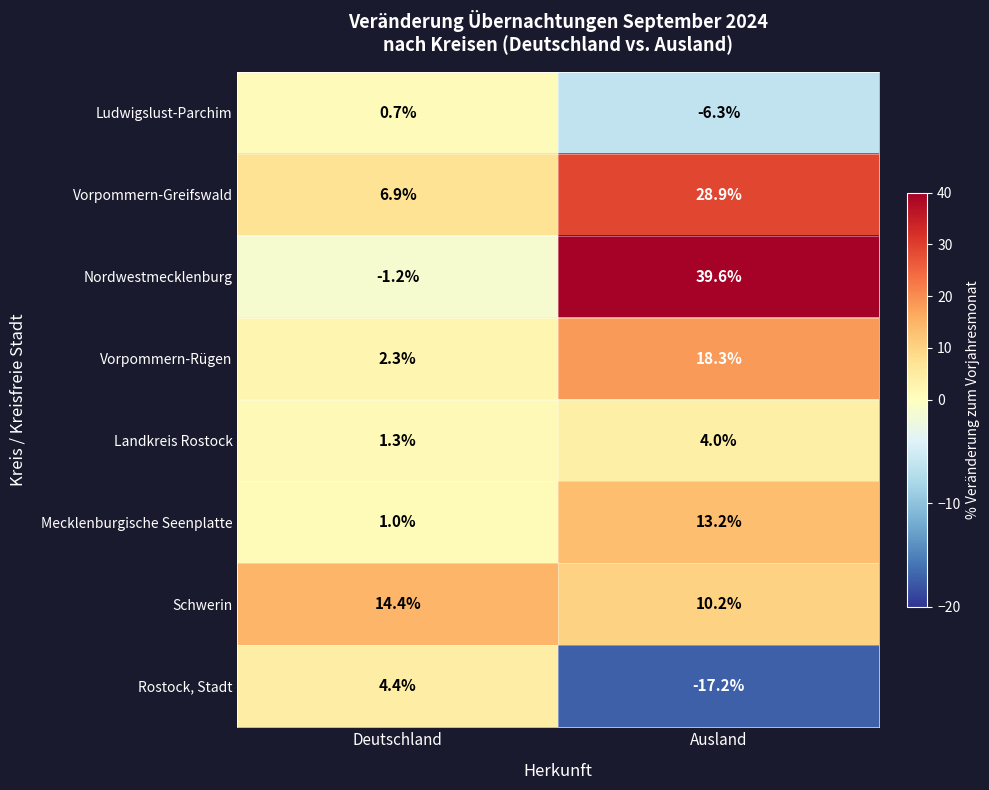

Which label corresponds to the largest value in the chart?

Ausland